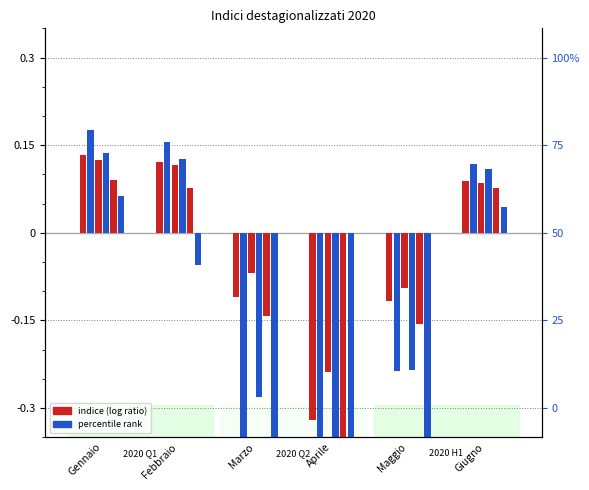

What is the label of the 6th bar from the right?

Gennaio